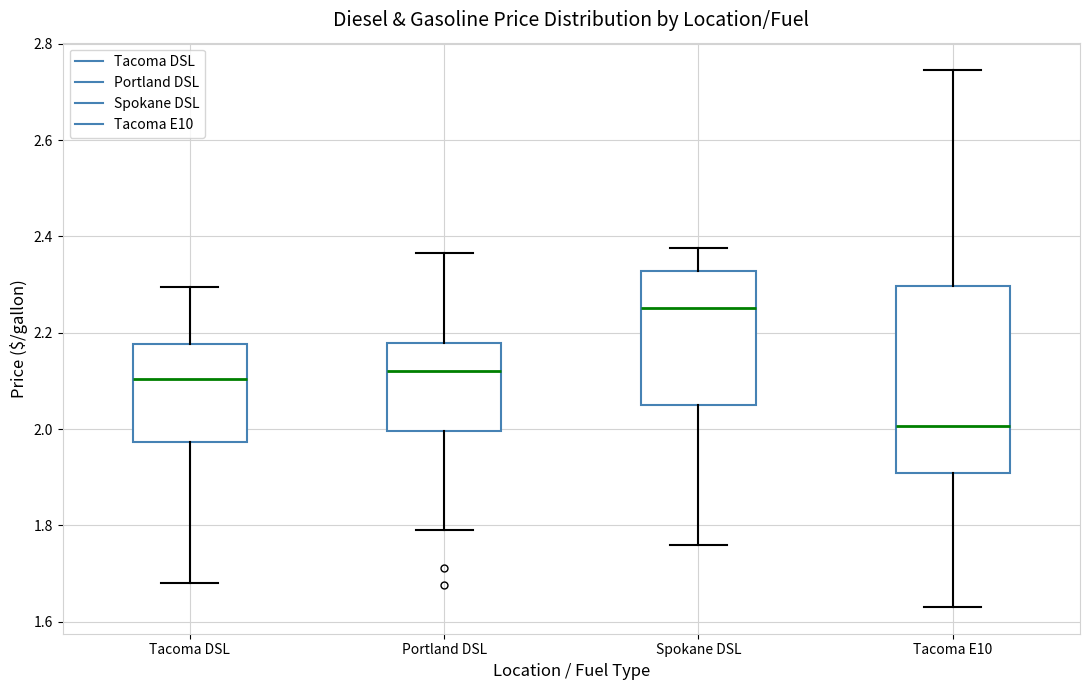

Where is the upper edge of the box for Portland DSL on the y-axis? The values are not printed on the chart, so give them approximately, as read against the axis.

2.18